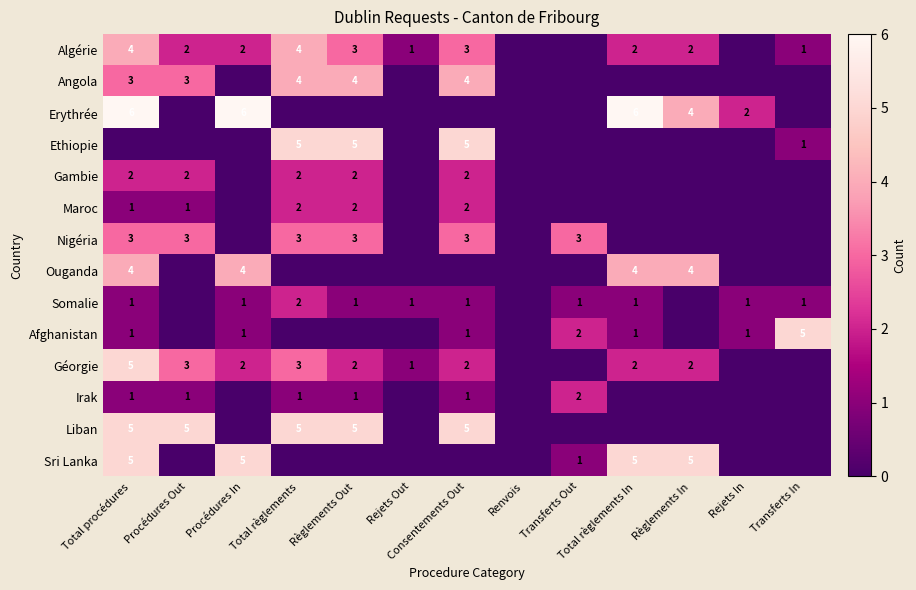

Count the number of data series in this chart.

14